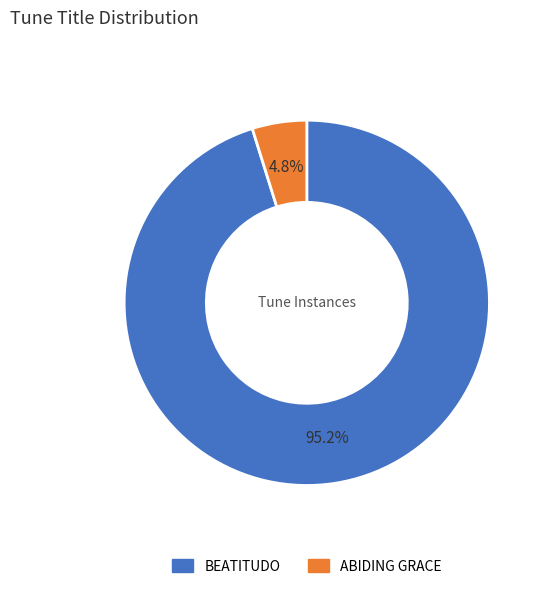

Combined, do BEATITUDO and ABIDING GRACE account for over 50%?

Yes